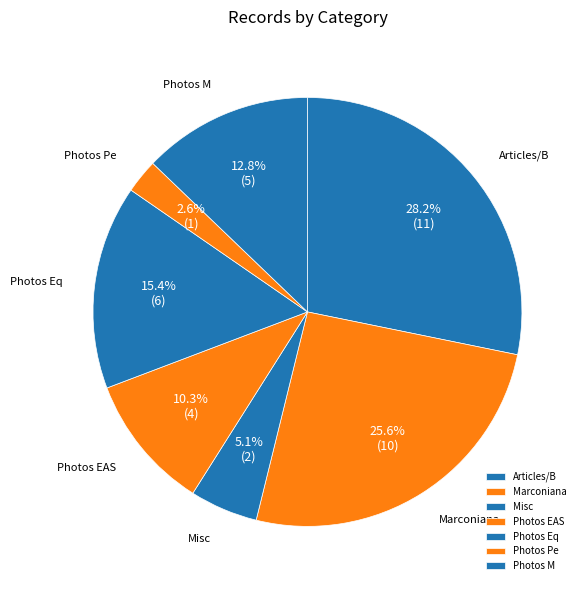

What portion of the pie excludes Articles/B?

71.8%